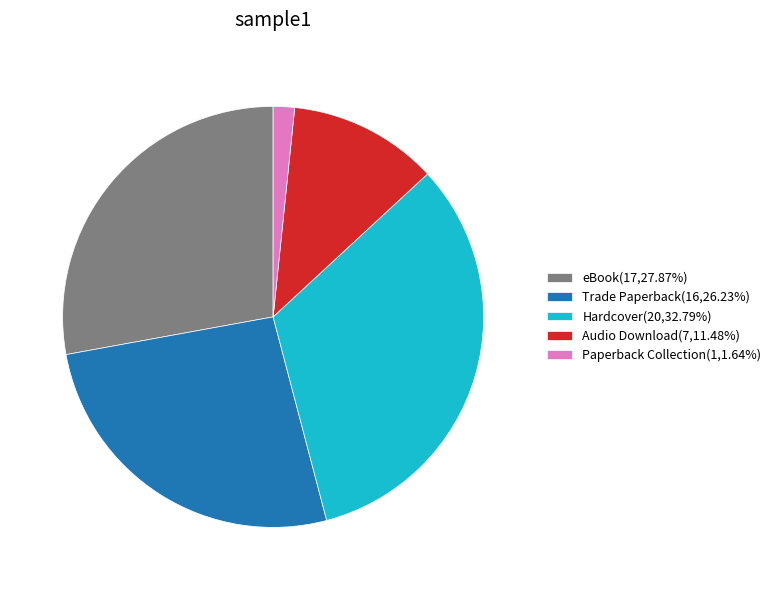

What is the smallest slice in the pie chart?

Paperback Collection